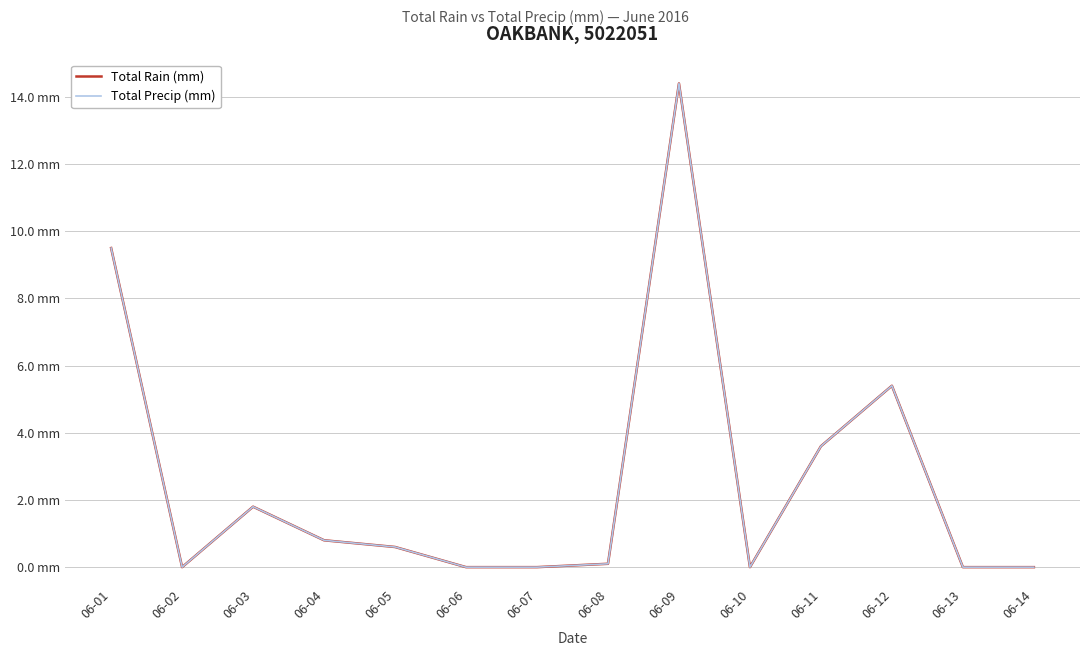

What is the average value of the Total Rain (mm) series?

2.6